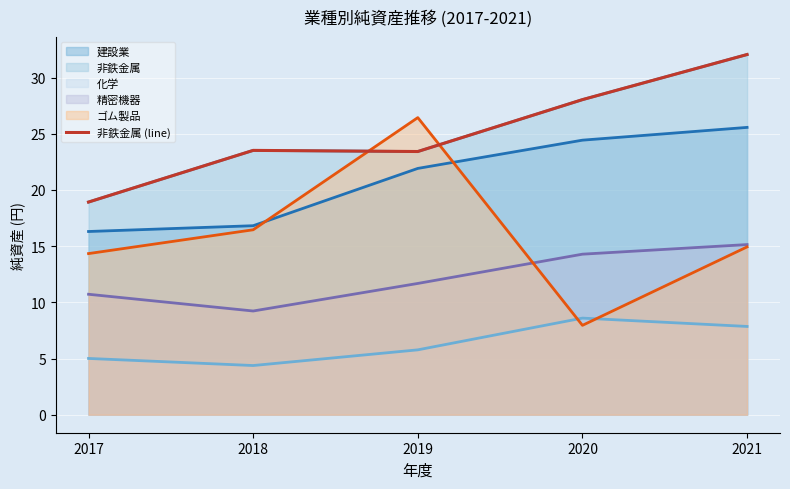

Where is the data nearest to the value 25?

2018